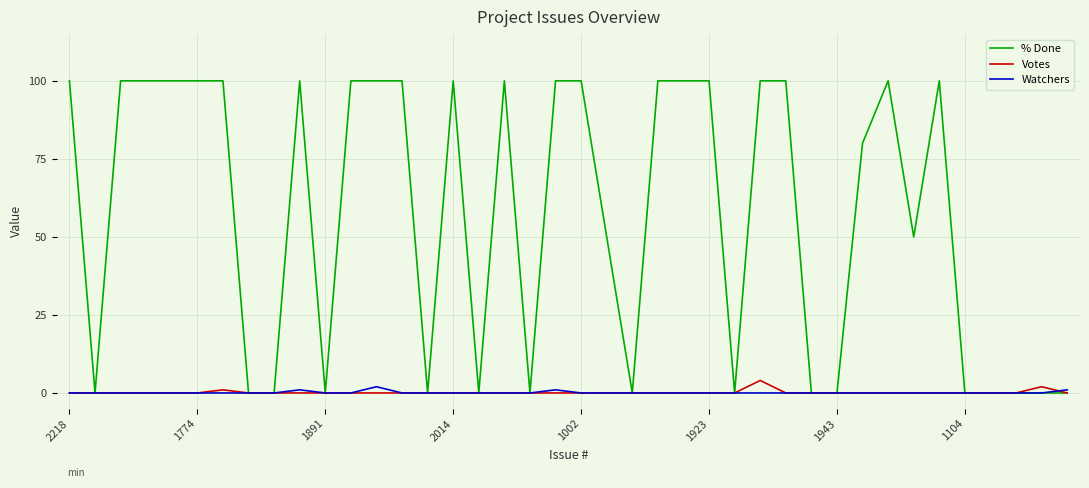

Which series has the largest total across all categories?

% Done